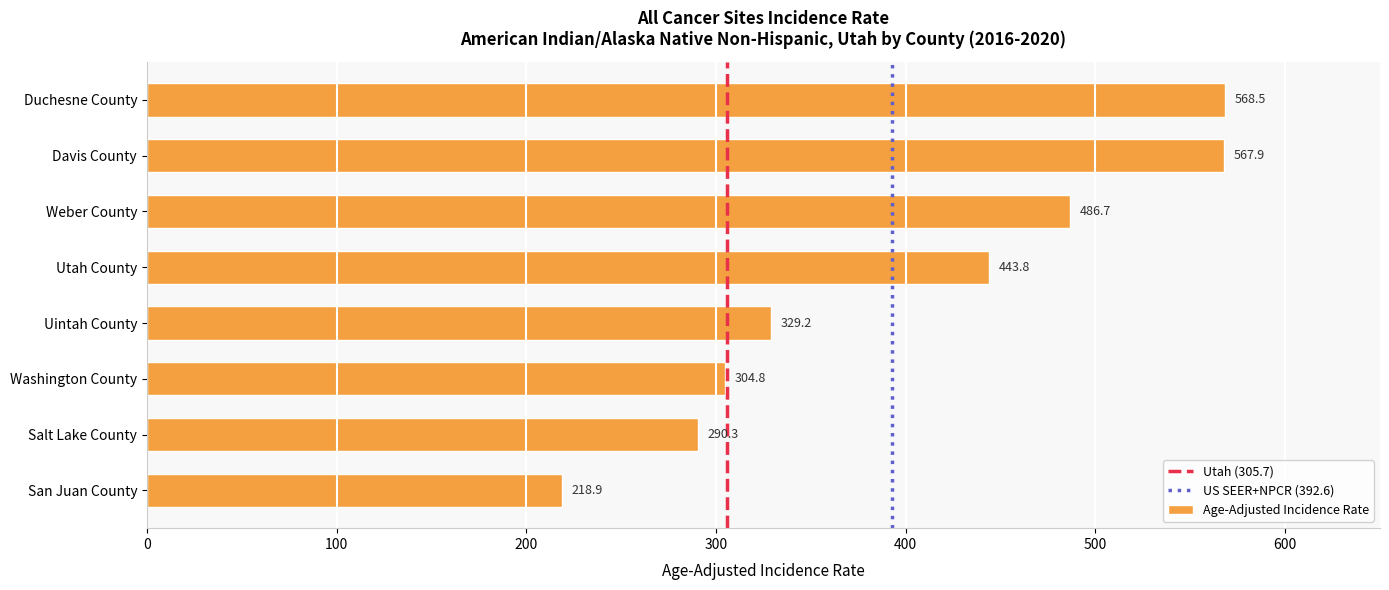

How many bars are there in total?

8